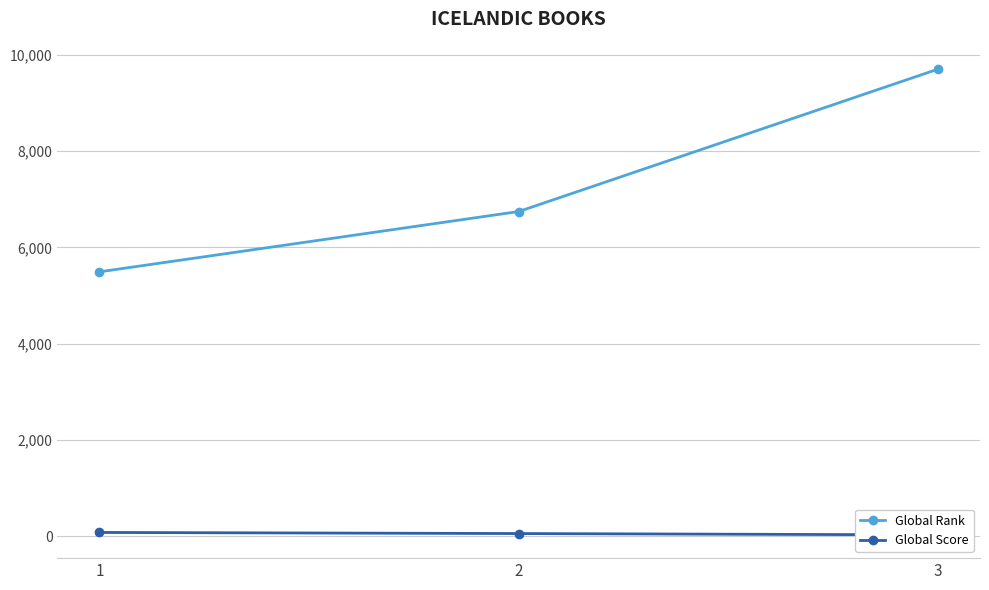

What is the smallest value displayed?

24